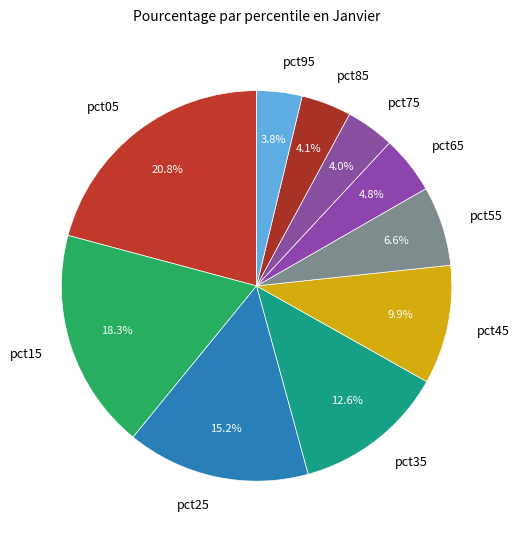

To the nearest percent, what is the difference between the largest and smallest slice percentages?

17%